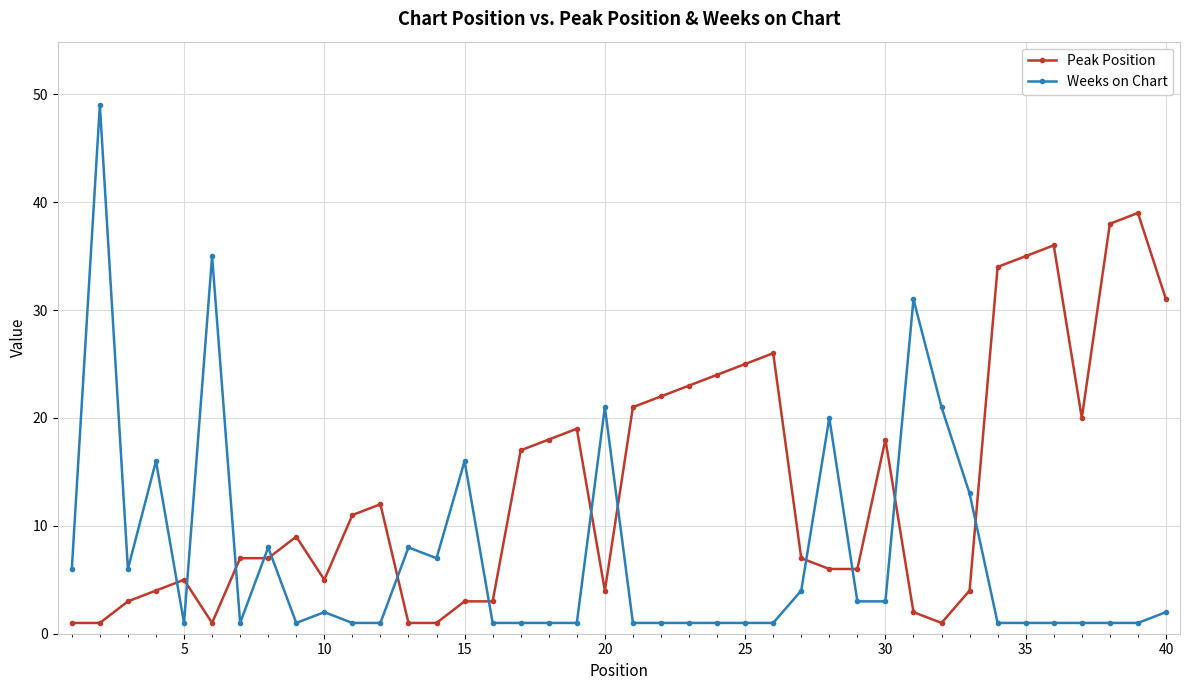

Which series has the widest spread of values?

Weeks on Chart